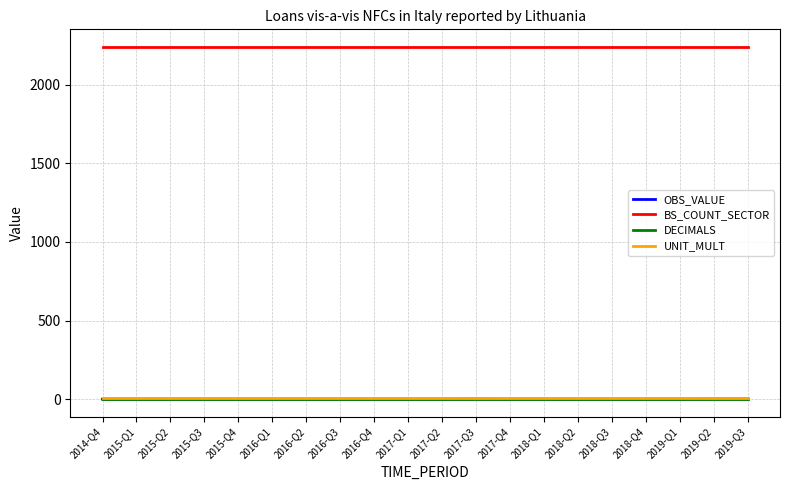

Which has a higher value, 2016-Q3 or 2015-Q1?

2016-Q3